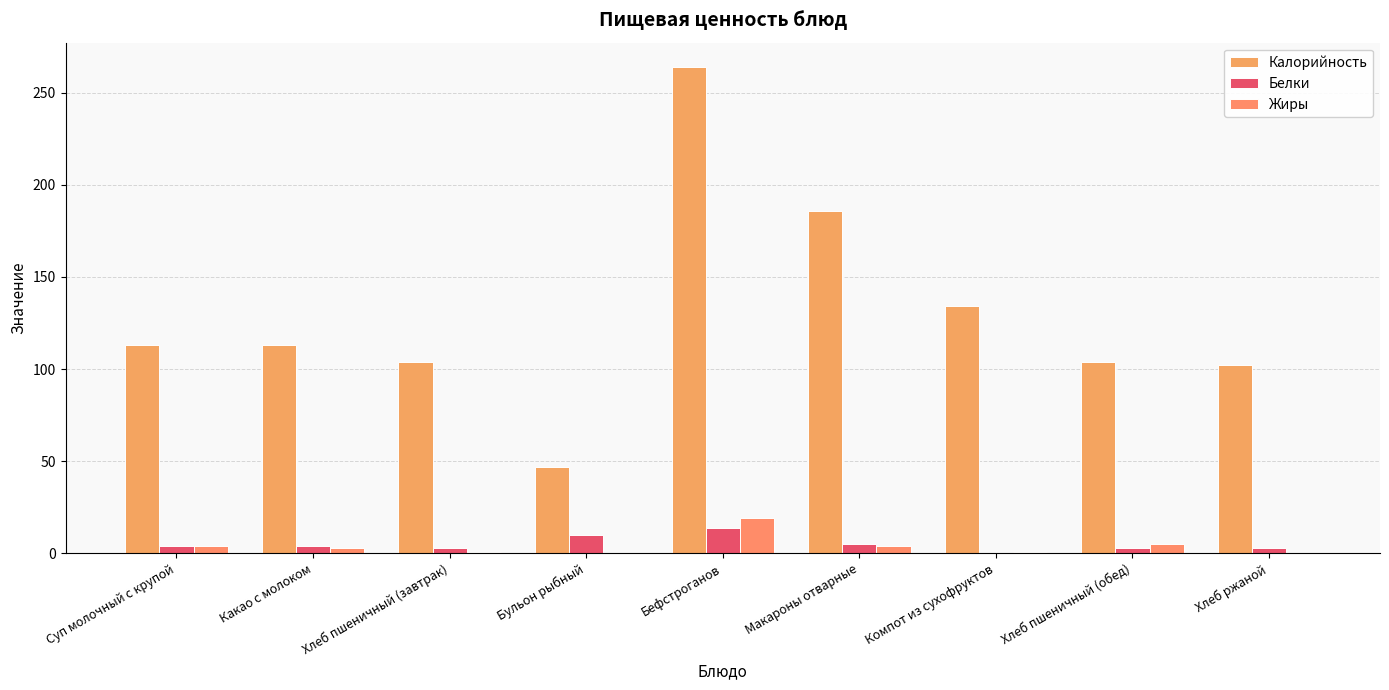

What is the highest value of the Белки series?

14.0